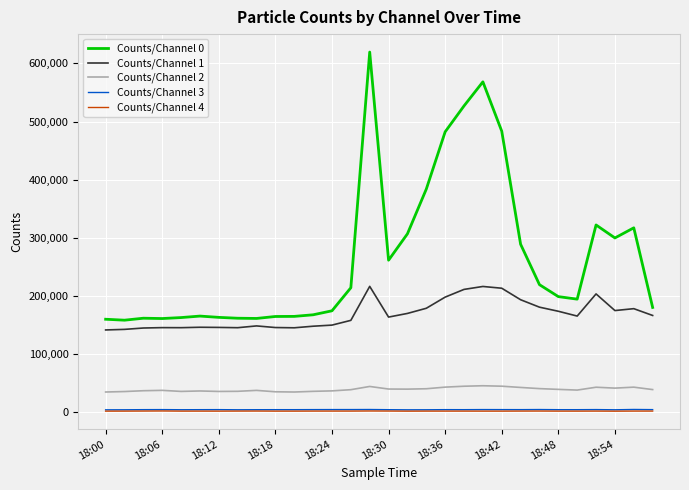

True or false: Counts/Channel 0 and Counts/Channel 2 cross at least once.

False